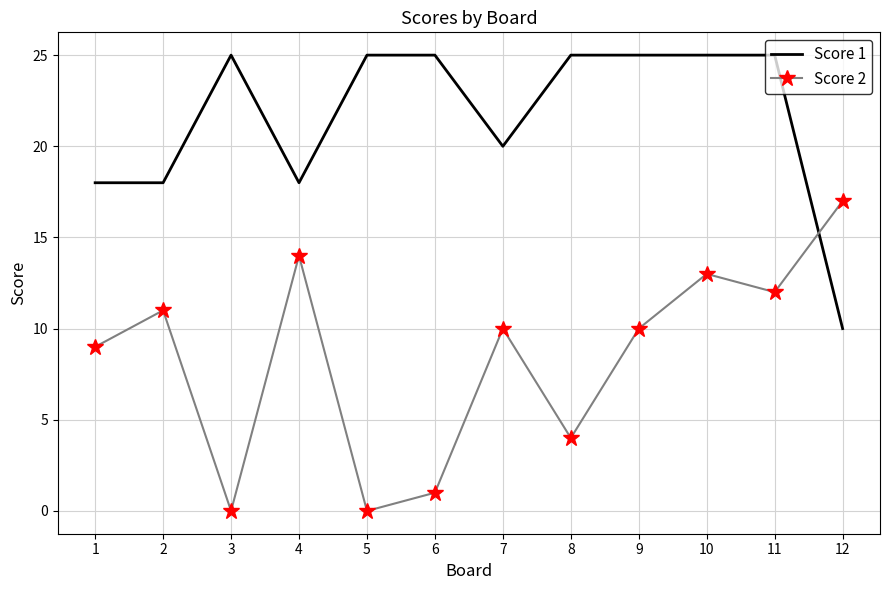

Rank the series at 1 from lowest to highest value.

Score 2, Score 1